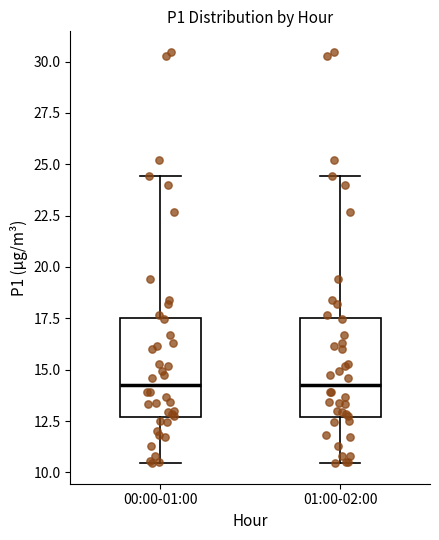

Where does the upper whisker of the box for 01:00-02:00 end on the y-axis? The values are not printed on the chart, so give them approximately, as read against the axis.

24.5